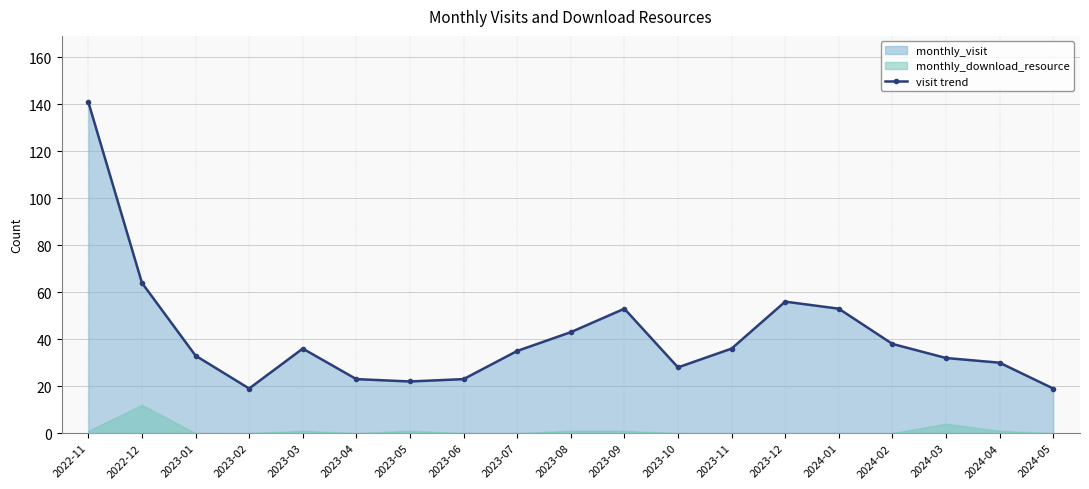

True or false: visit trend has more than 1 points higher than both neighbors.

True